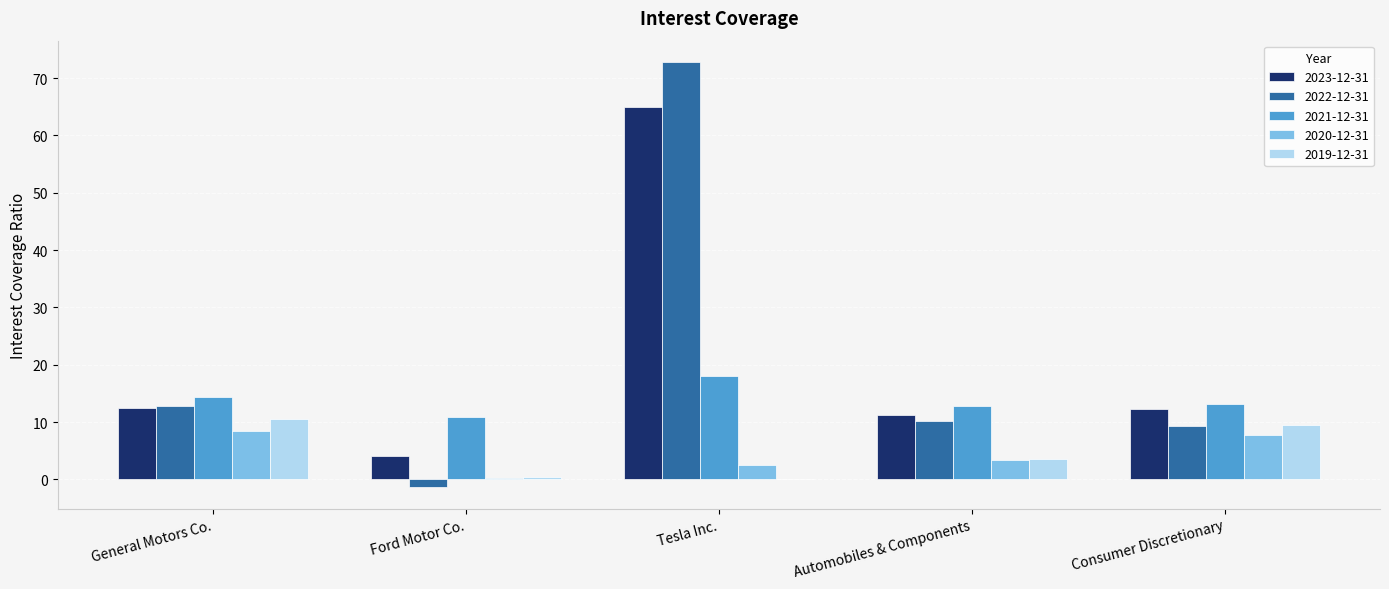

What is the sum of all 2020-12-31 values?

22.3